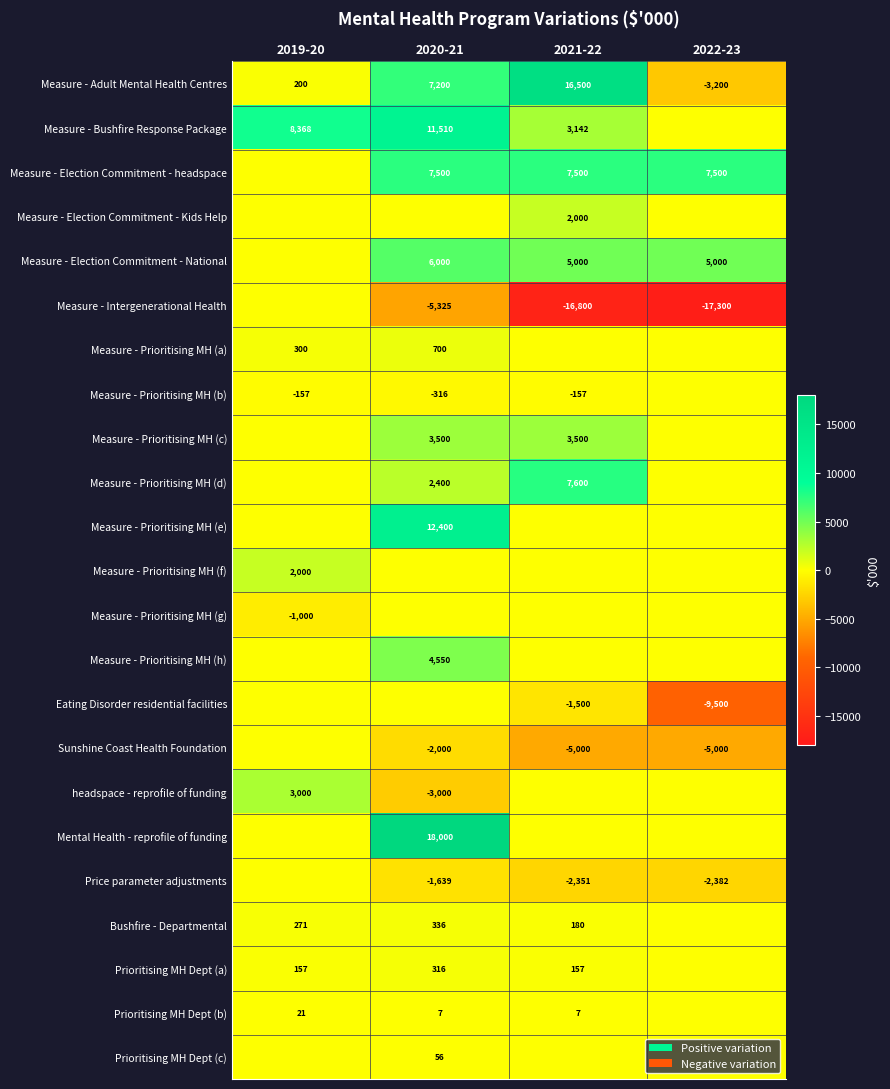

Is the value of Eating Disorder residential facilities at 2022-23 greater than the value of Price parameter adjustments at 2020-21?

No